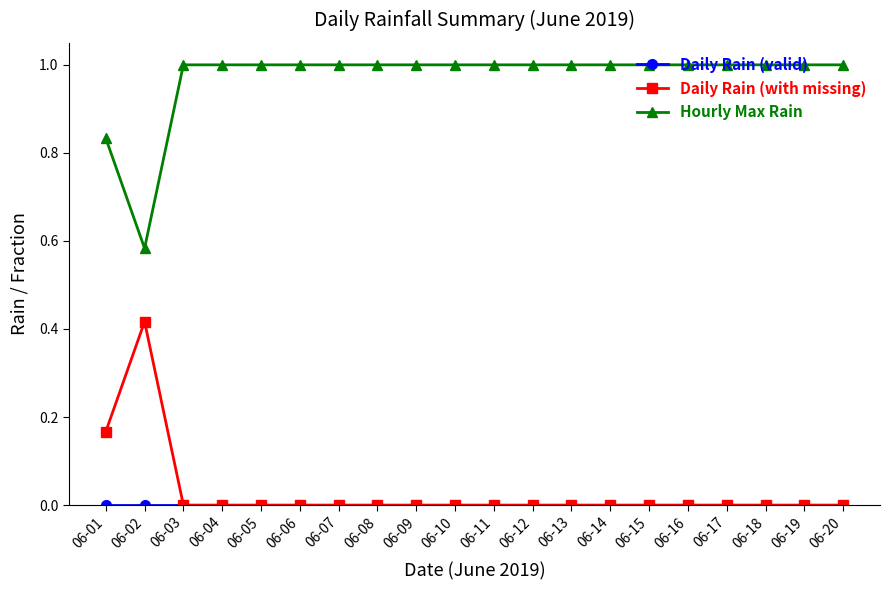

The value of Hourly Max Rain at 06-17 is 1.0. True or false?

True